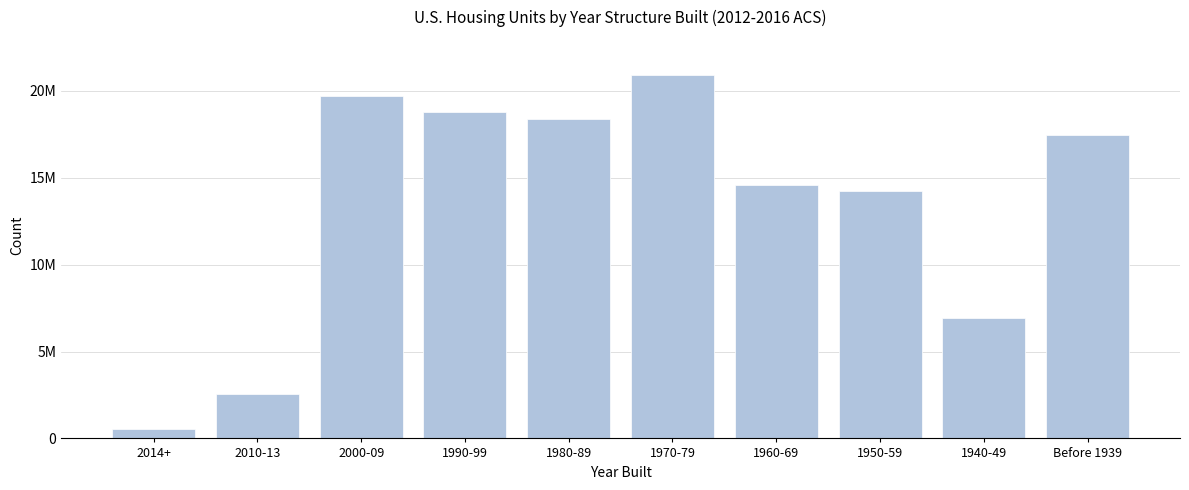

Are the bars horizontal?

No